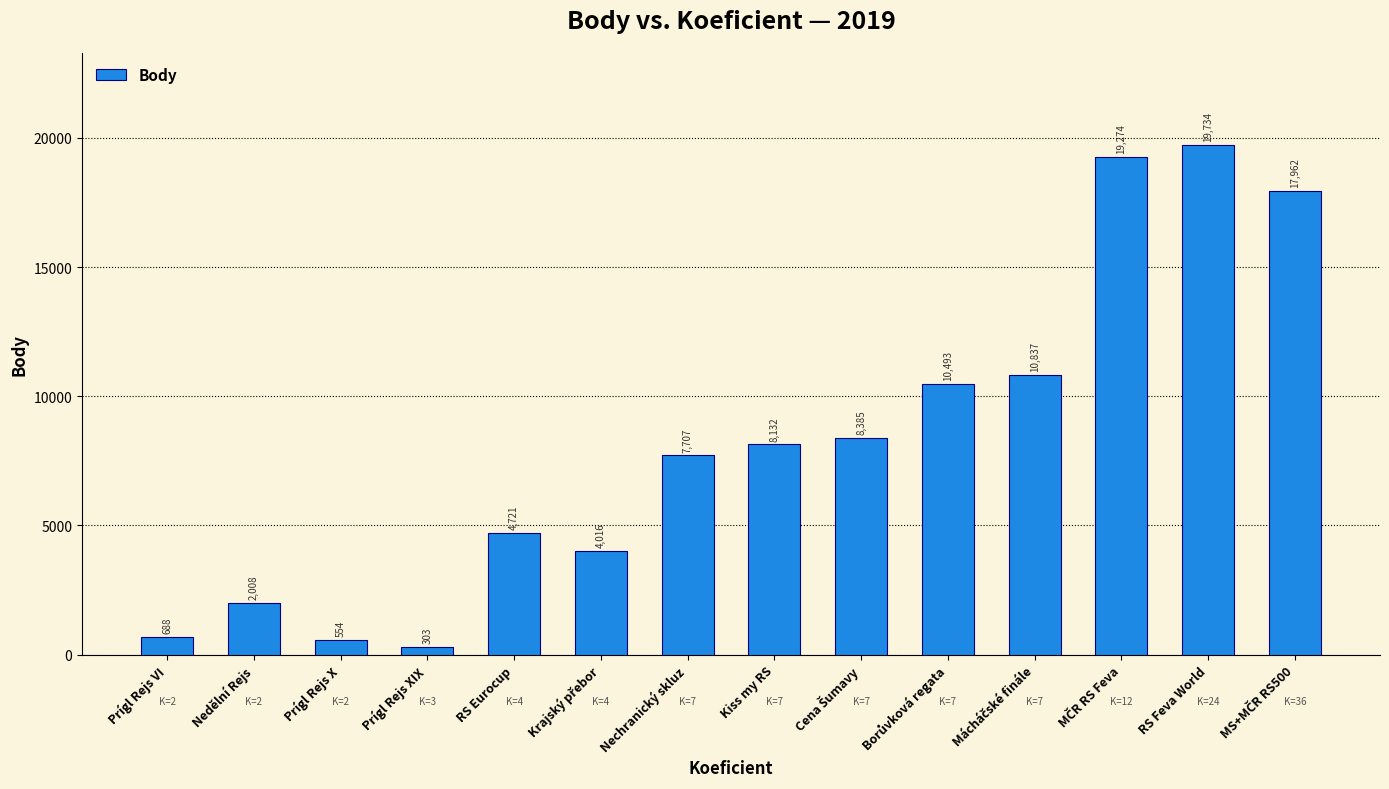

Count the number of categories in the chart.

14